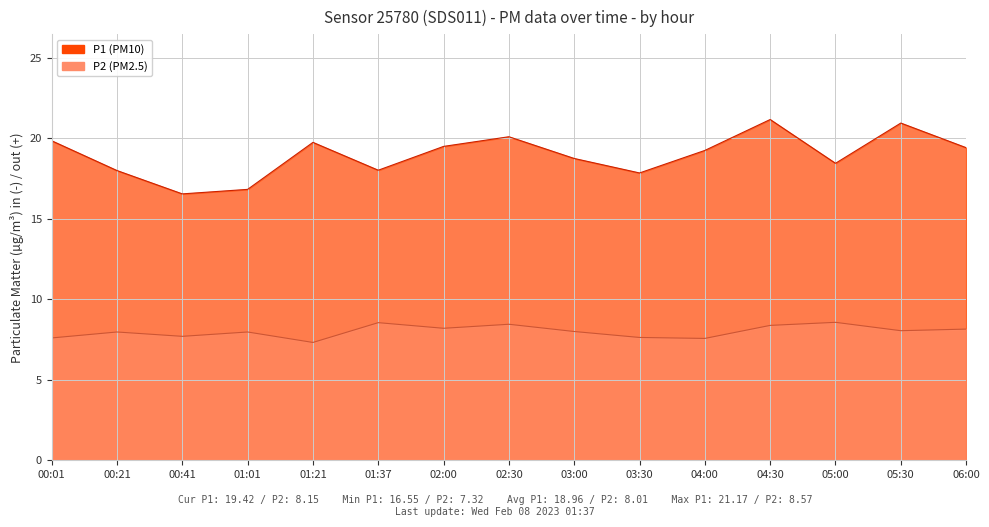

What are all the series names shown in the legend?

P1, P2